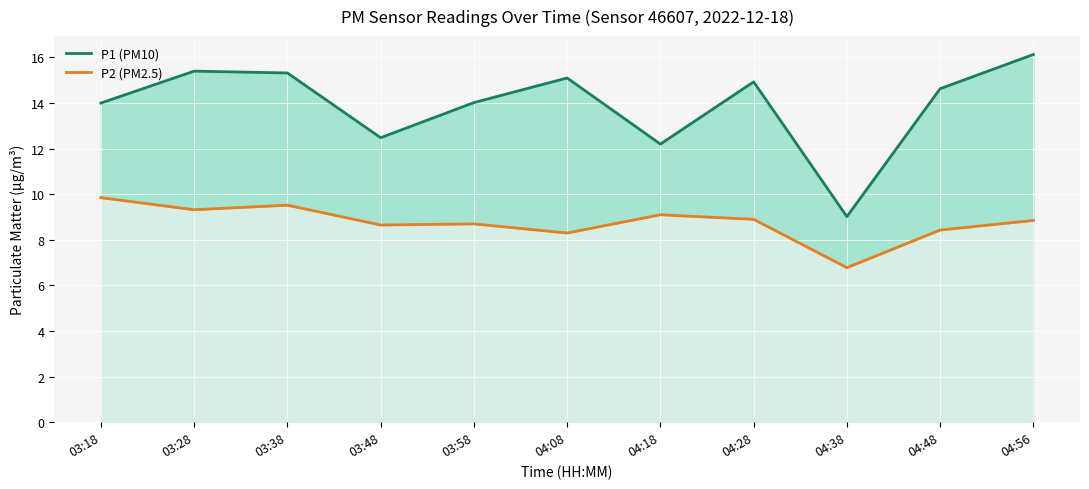

What are all the series names shown in the legend?

P1 (PM10), P2 (PM2.5)